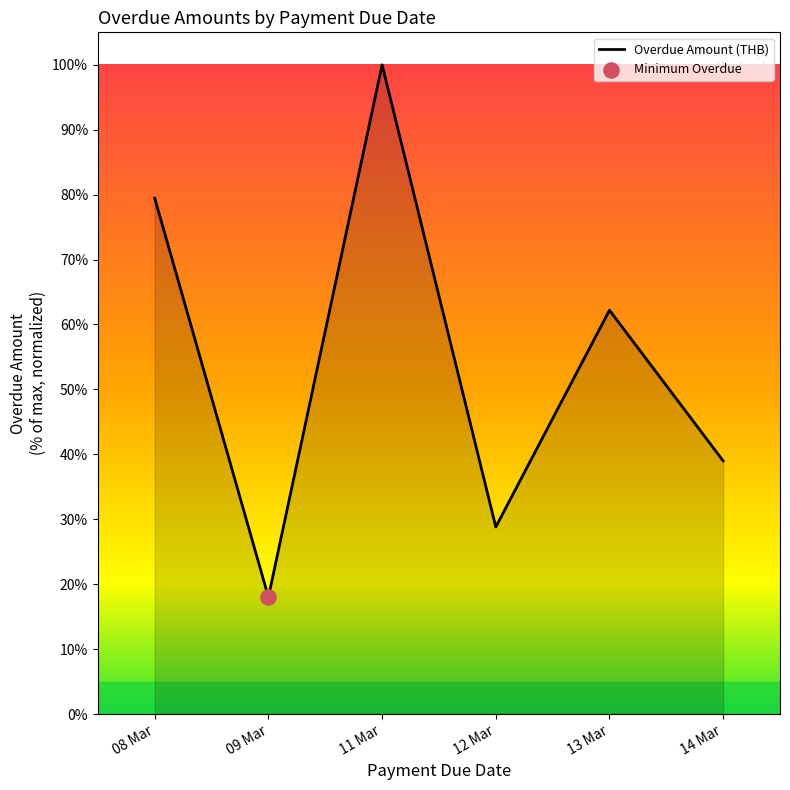

What is the change in value from 08 Mar to 09 Mar?

-61.4